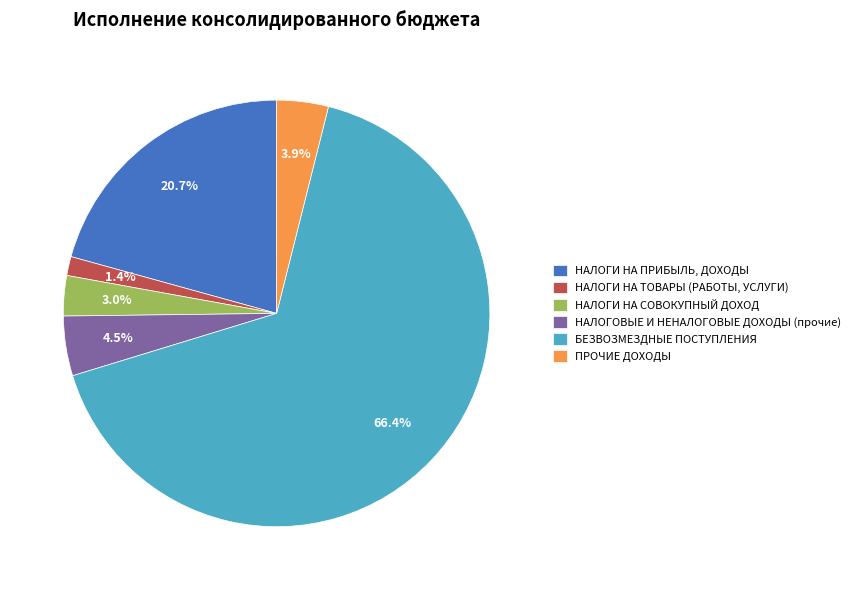

What portion of the pie excludes НАЛОГОВЫЕ И НЕНАЛОГОВЫЕ ДОХОДЫ (прочие)?

95.5%